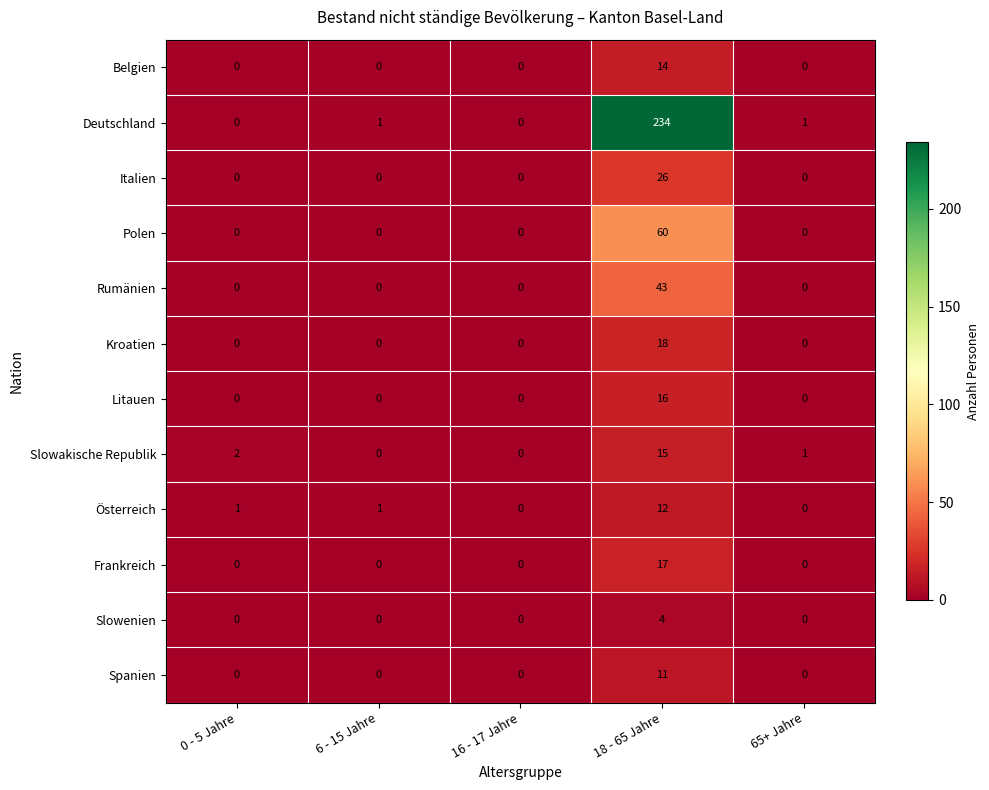

The Litauen series shows -7 at 6 - 15 Jahre. True or false?

False